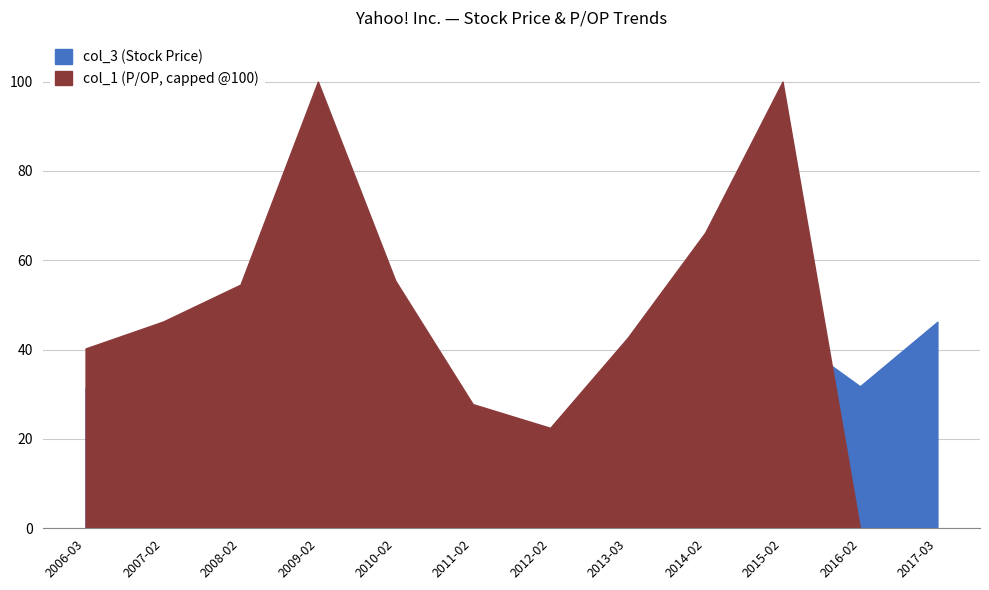

What is the difference between the second highest and minimum values in the col_3 series?

31.1